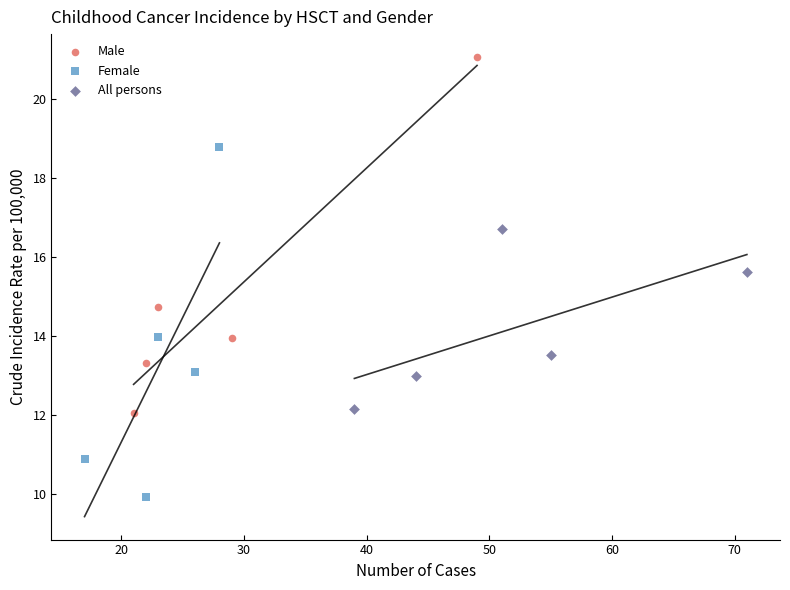

Which series contains the highest Y value?

Male